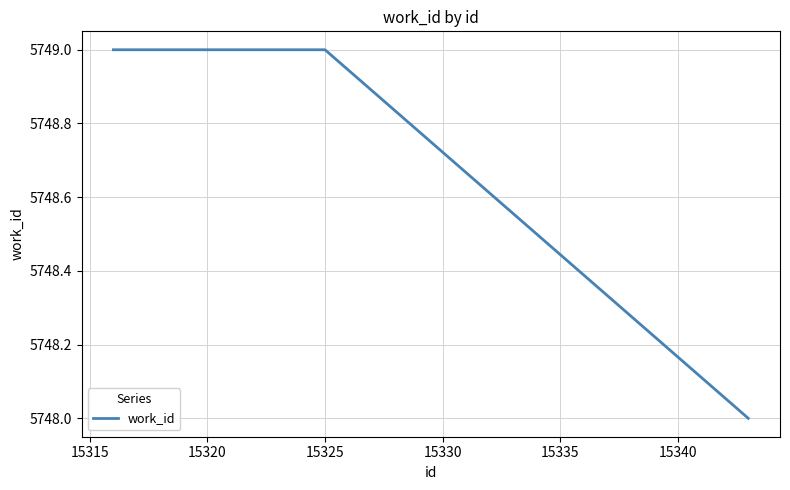

What is the smallest value displayed?

5748